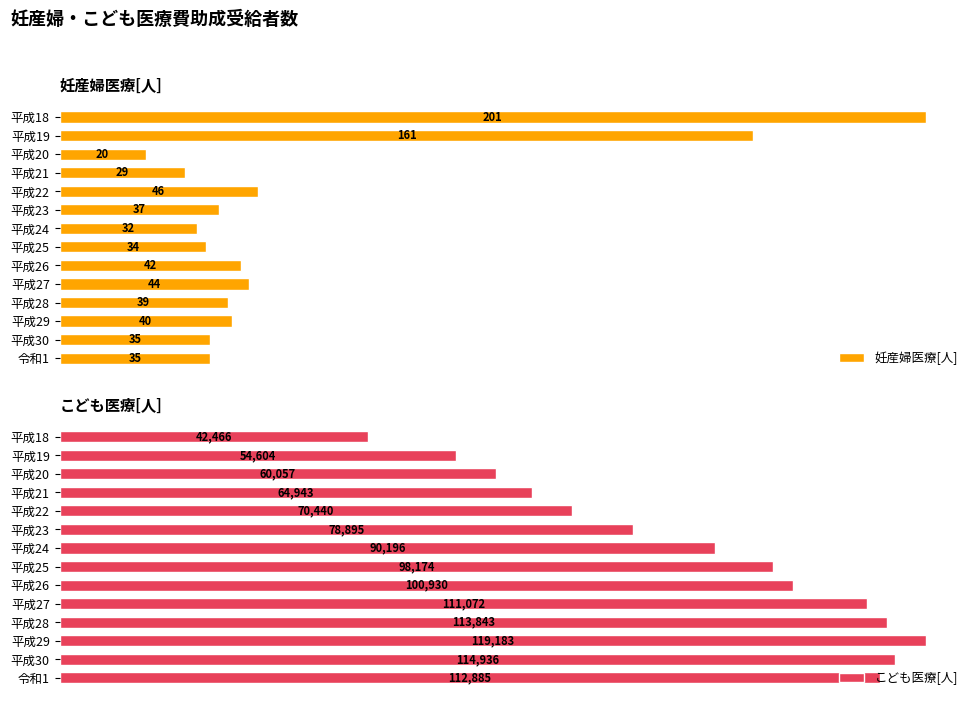

List the labels in order of こども医療[人] value, largest first.

平成29, 平成30, 平成28, 令和1, 平成27, 平成26, 平成25, 平成24, 平成23, 平成22, 平成21, 平成20, 平成19, 平成18